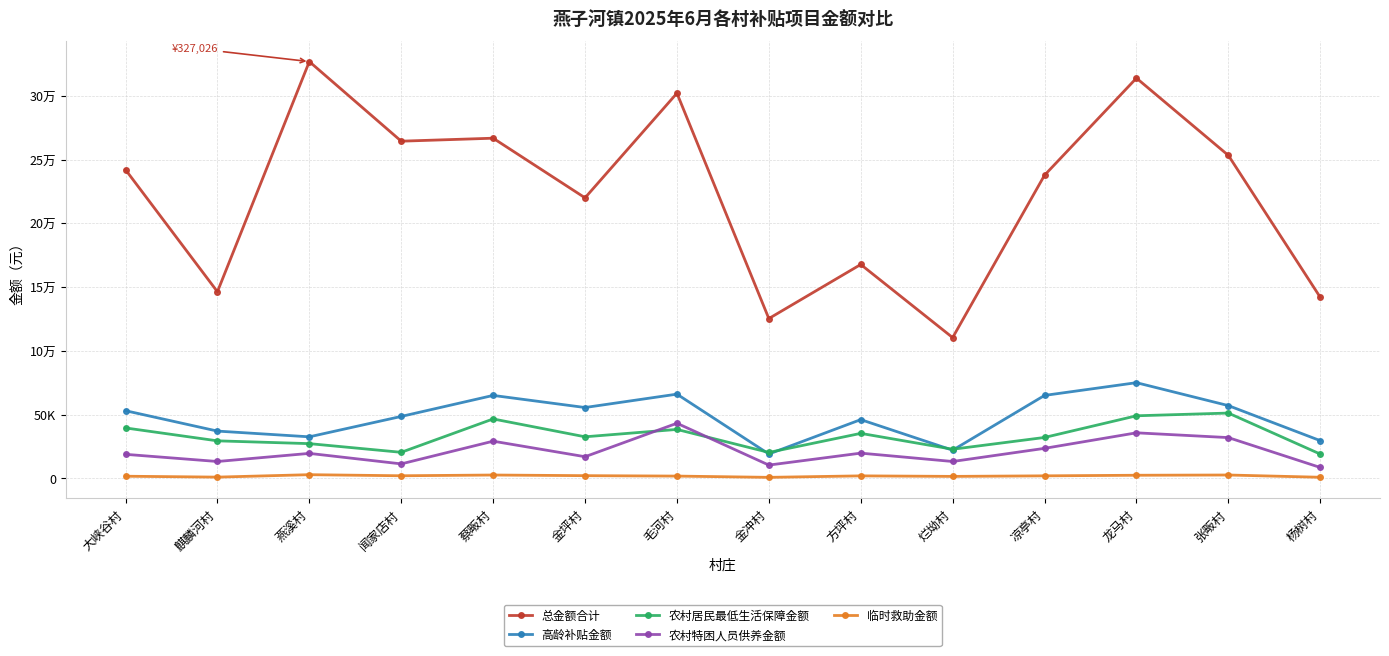

True or false: 农村特困人员供养金额 and 高龄补贴金额 cross at least once.

False